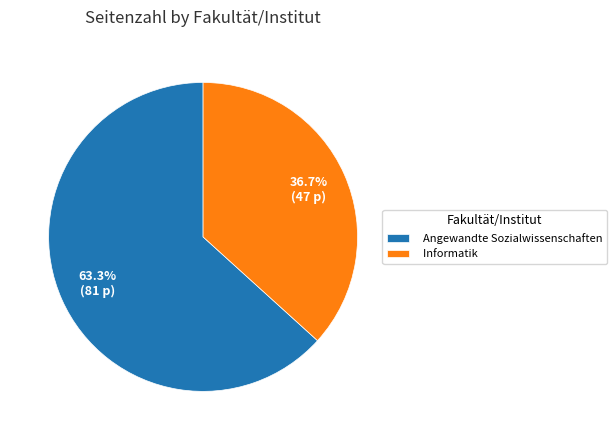

Combined, what portion of the pie is Angewandte Sozialwissenschaften and Informatik?

100.0%